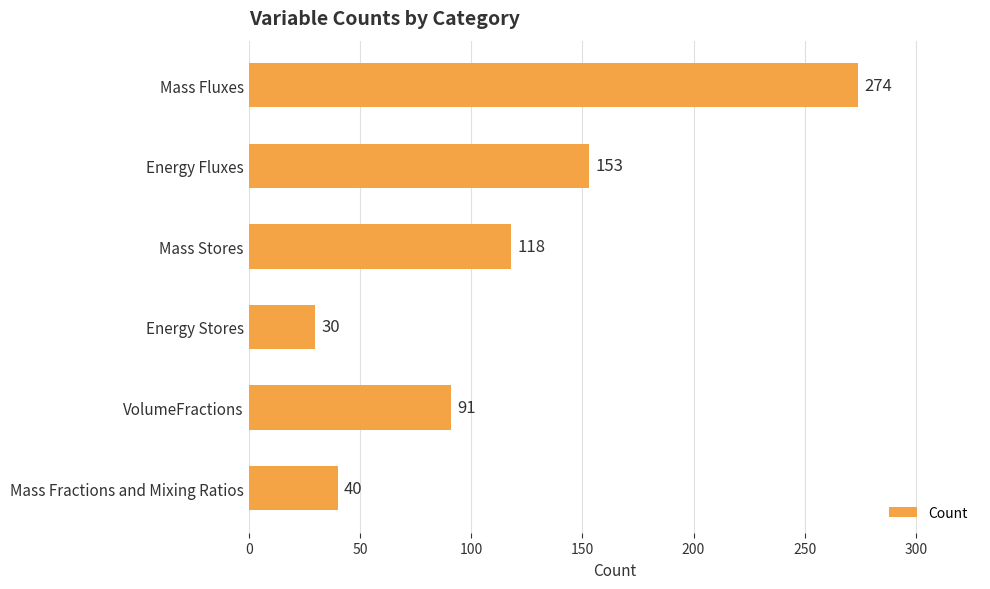

Rank the categories by value from highest to lowest.

Mass Fluxes, Energy Fluxes, Mass Stores, VolumeFractions, Mass Fractions and Mixing Ratios, Energy Stores